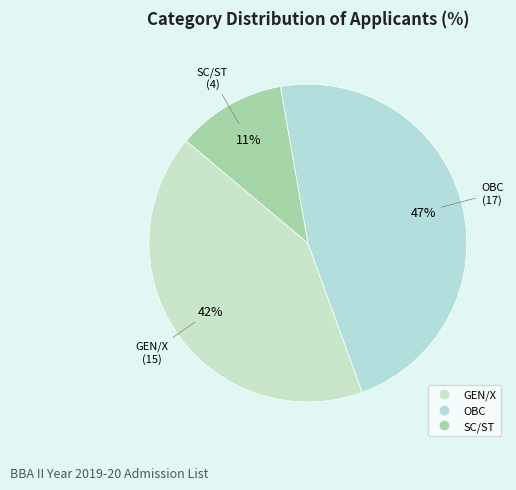

Is there any slice that represents more than half of the pie?

No